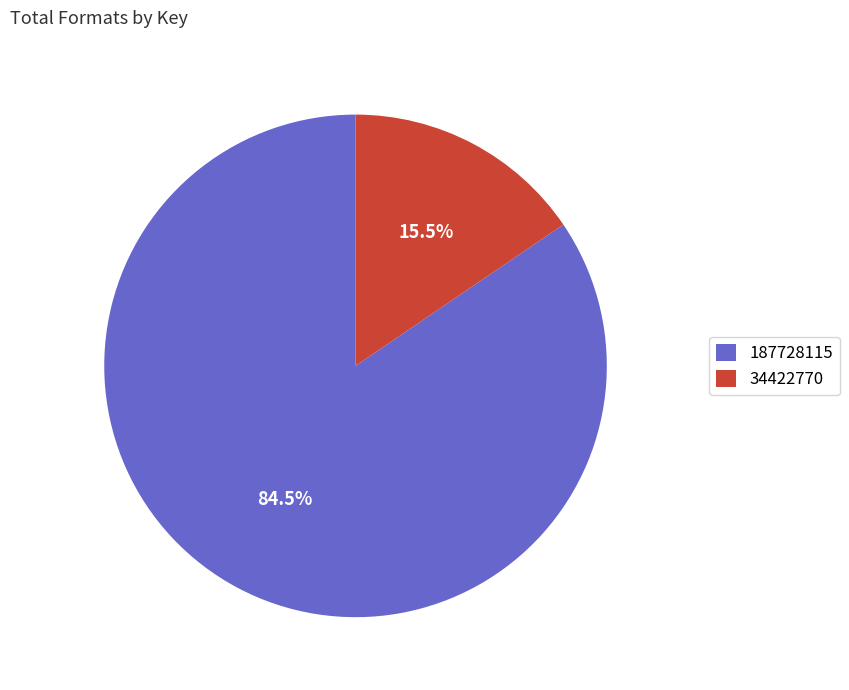

What is the majority slice?

187728115